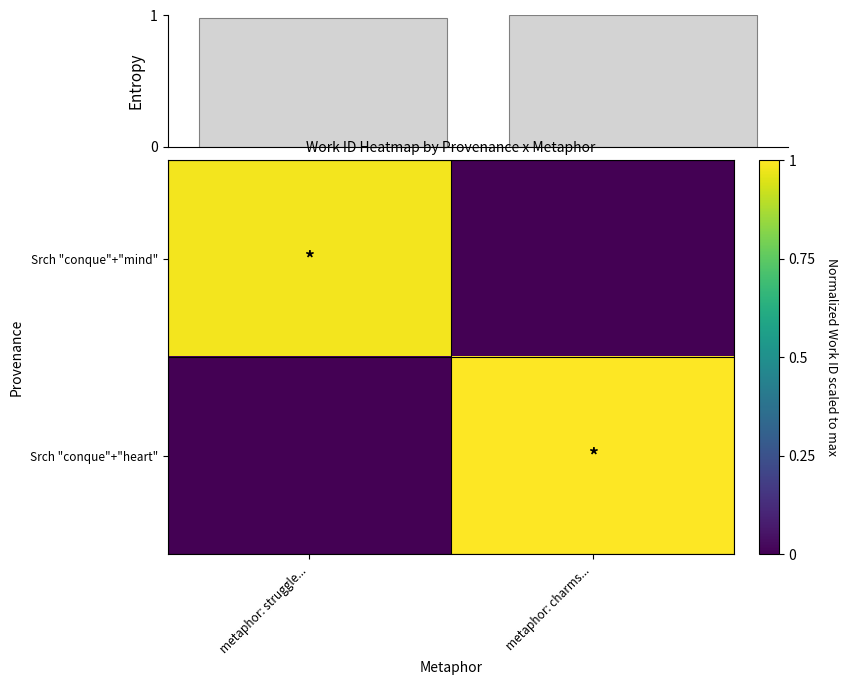

How many data points does each series have?

2